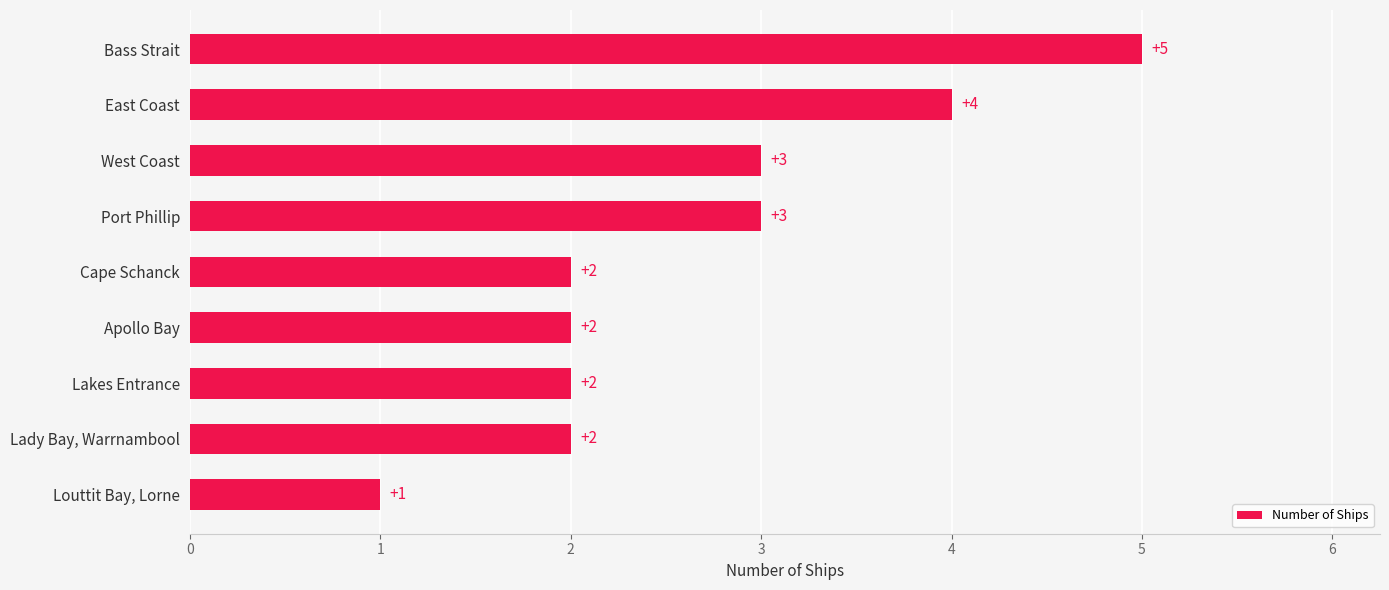

Is it true that the value at Louttit Bay, Lorne is 0?

False